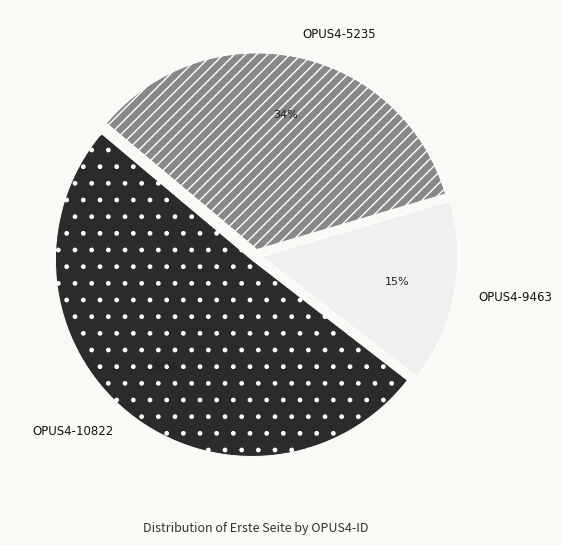

What percentage is the OPUS4-9463 slice, to the nearest percent?

15%